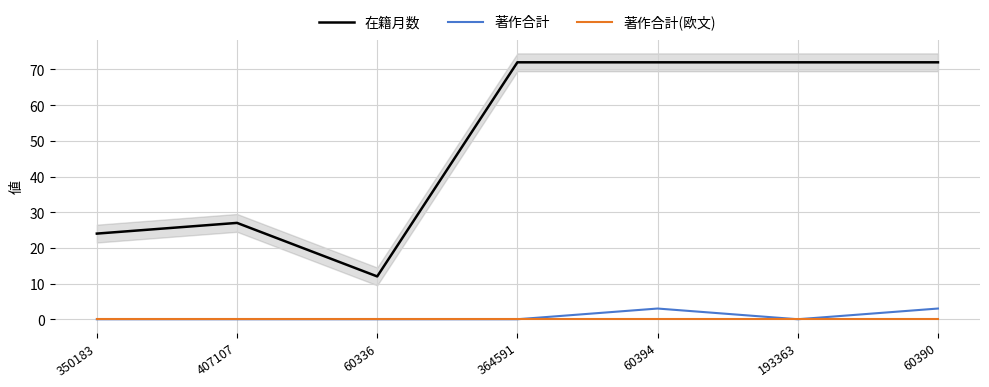

At which category is the sum across all series the highest?

60394